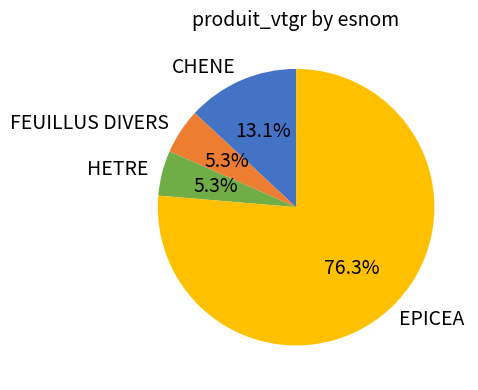

Is CHENE the majority of the pie?

No